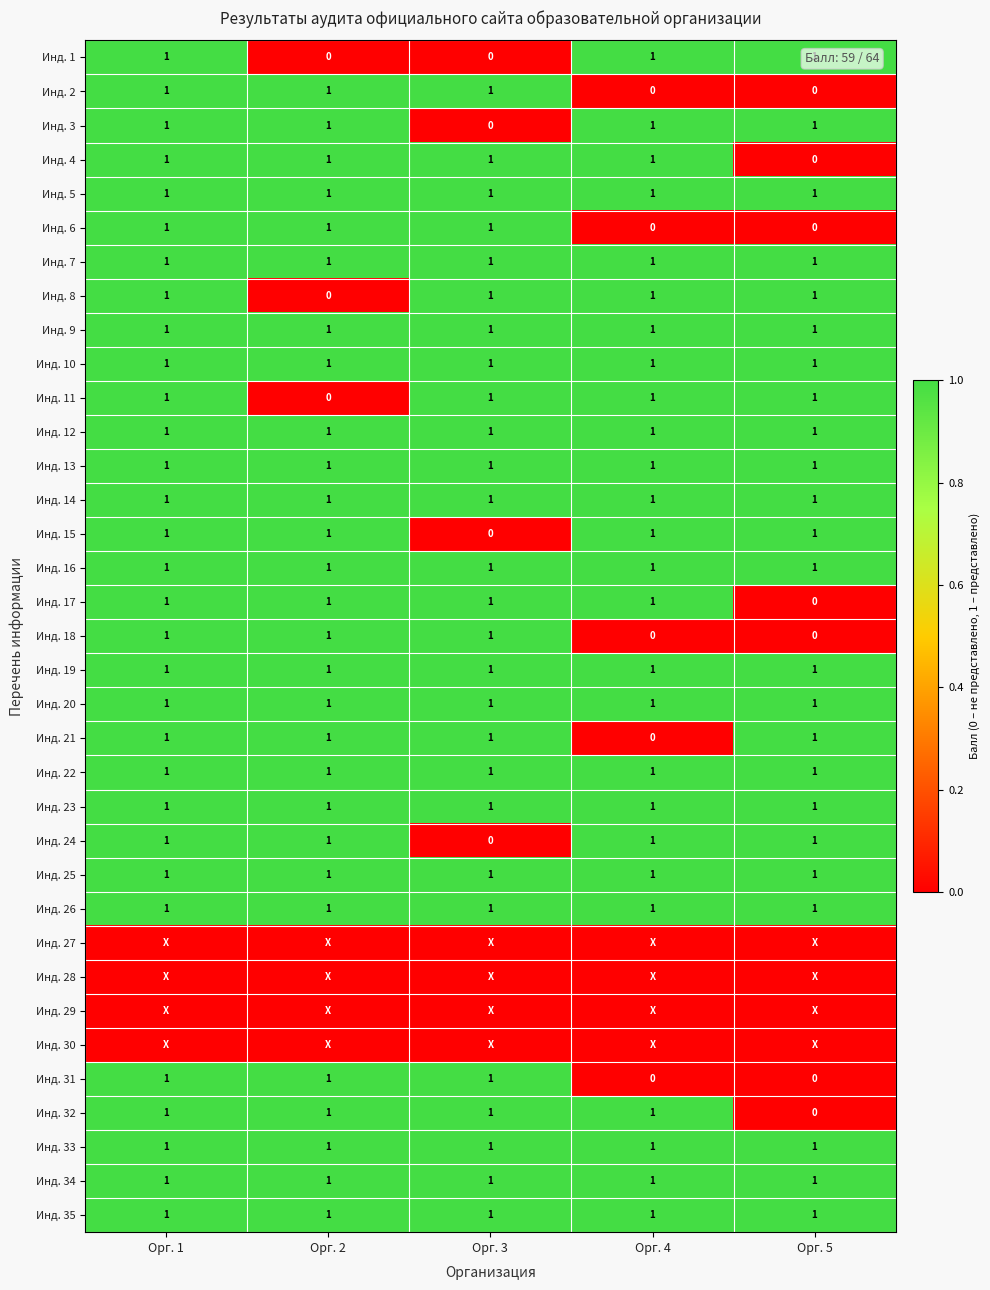

What is the sum of all Инд. 14 values?

5